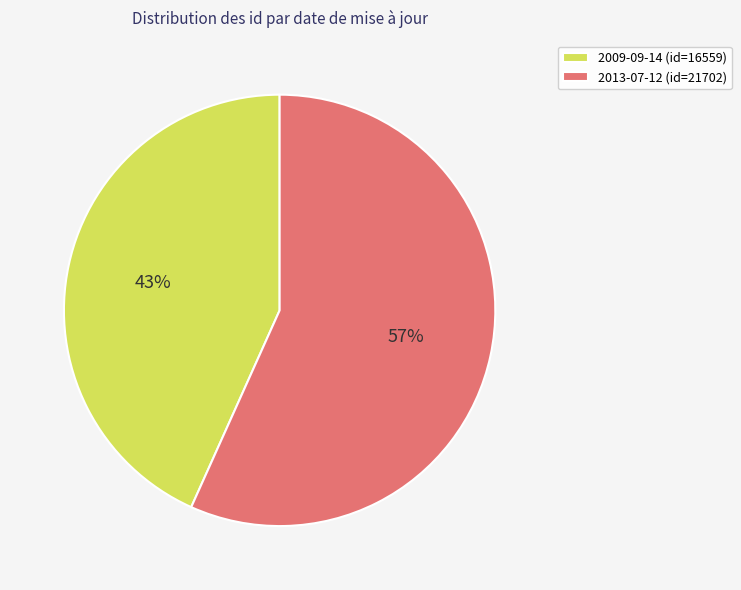

How many segments does this pie chart have?

2